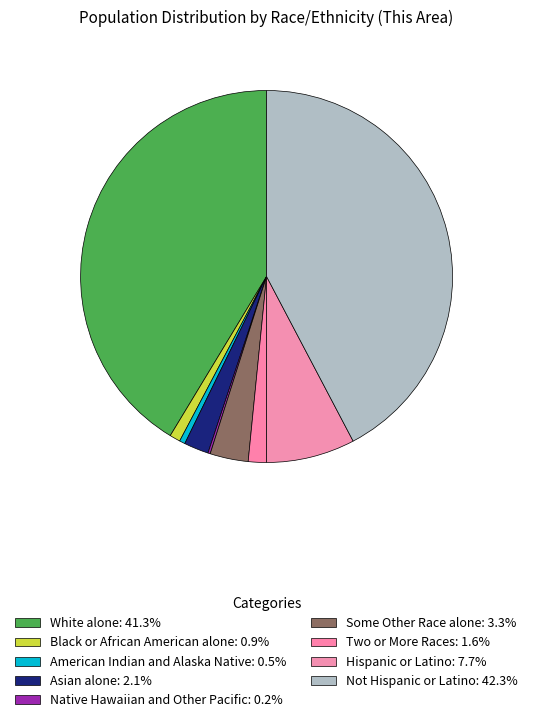

Is the sum of Two or More Races and American Indian and Alaska Native greater than half?

No